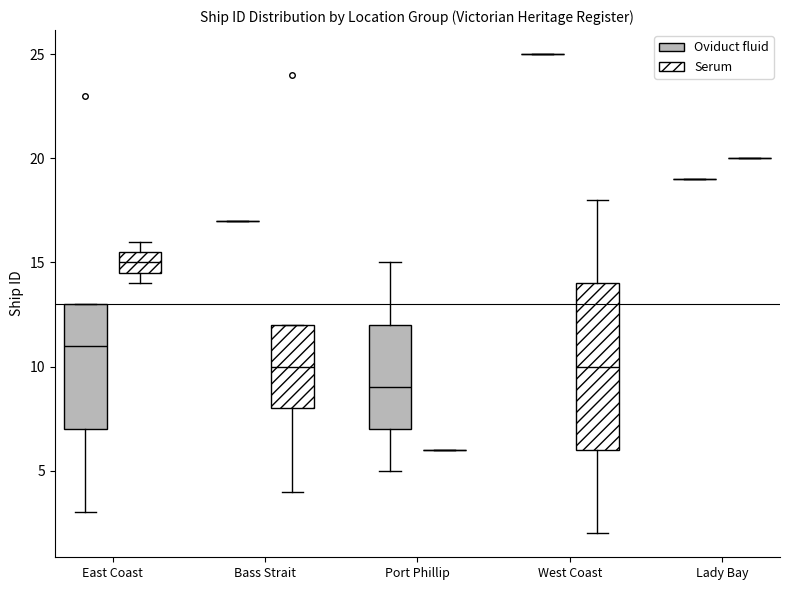

Reading left to right, read every box against the y-axis: the position of its median line, the range the box covers, and the ends of its whiskers. The values are not printed on the chart, so give them approximately, as read against the axis.

East Coast (Oviduct fluid): median 11.0, box 7.0 to 13.0, whiskers 3.0 to 13.0
East Coast (Serum): median 15.0, box 14.5 to 15.5, whiskers 14.0 to 16.0
Bass Strait (Oviduct fluid): box collapsed to a line at 17.0, whiskers 17.0 to 17.0
Bass Strait (Serum): median 10.0, box 8.0 to 12.0, whiskers 4.0 to 12.0
Port Phillip (Oviduct fluid): median 9.0, box 7.0 to 12.0, whiskers 5.0 to 15.0
Port Phillip (Serum): box collapsed to a line at 6.0, whiskers 6.0 to 6.0
West Coast (Oviduct fluid): box collapsed to a line at 25.0, whiskers 25.0 to 25.0
West Coast (Serum): median 10.0, box 6.0 to 14.0, whiskers 2.0 to 18.0
Lady Bay (Oviduct fluid): box collapsed to a line at 19.0, whiskers 19.0 to 19.0
Lady Bay (Serum): box collapsed to a line at 20.0, whiskers 20.0 to 20.0